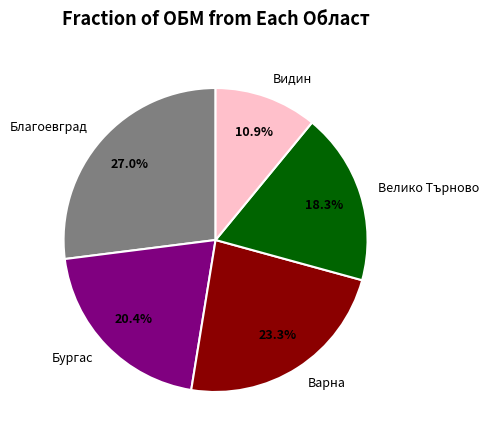

How many segments does this pie chart have?

5